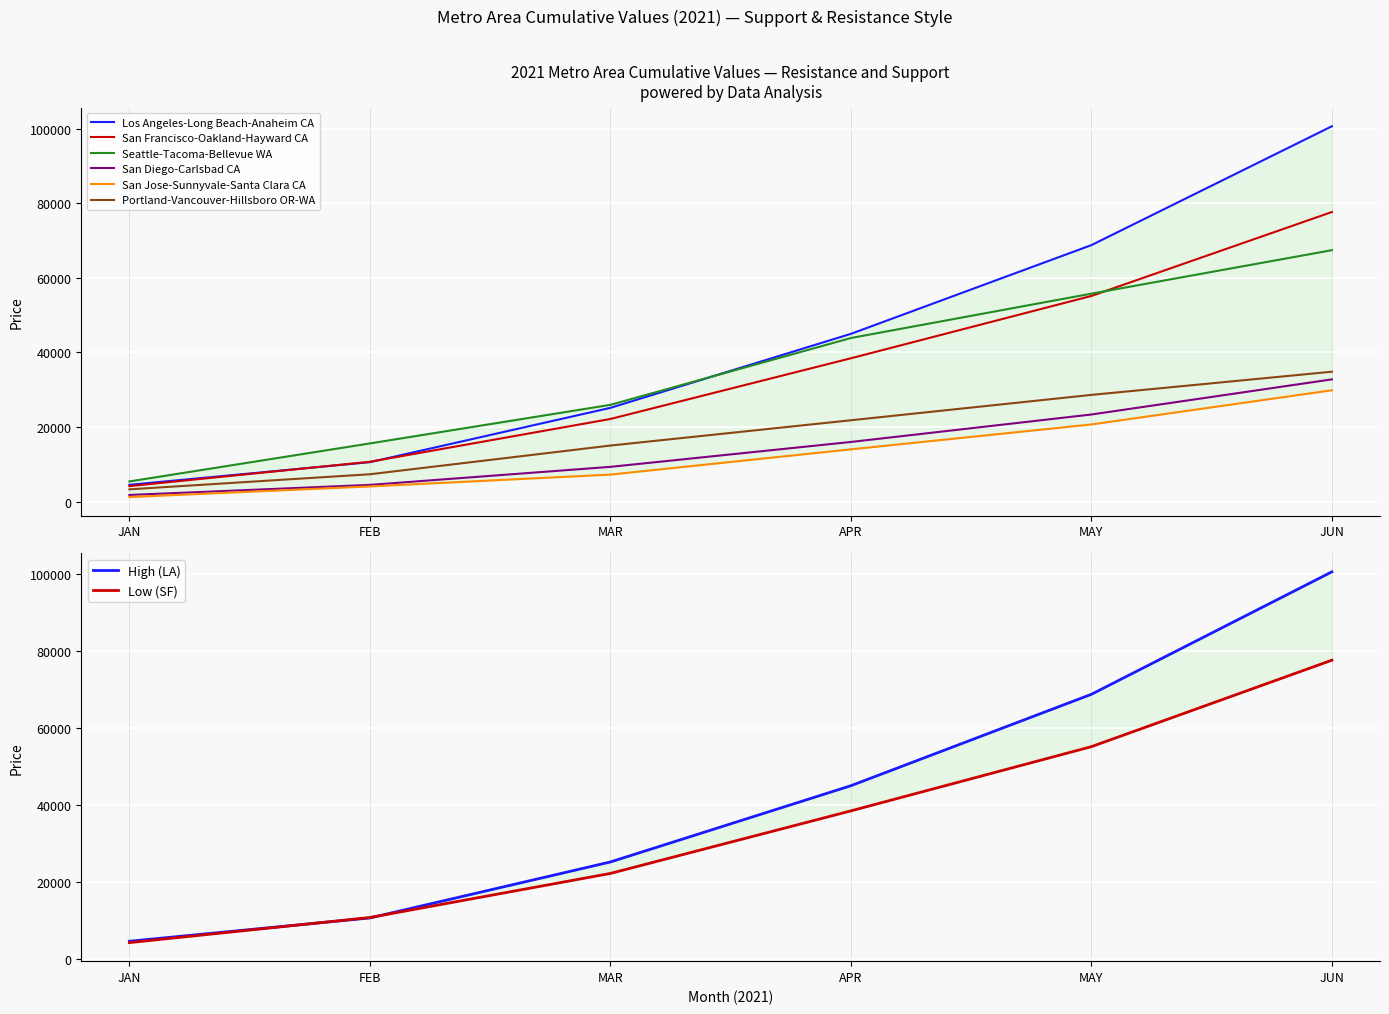

How many lines are shown in the chart?

6